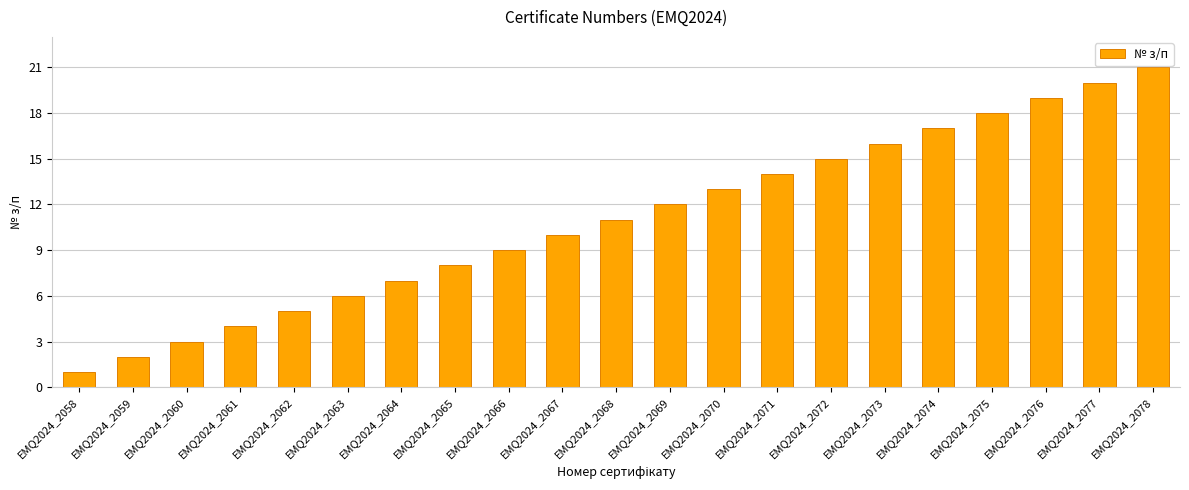

How many data points does each series have?

21